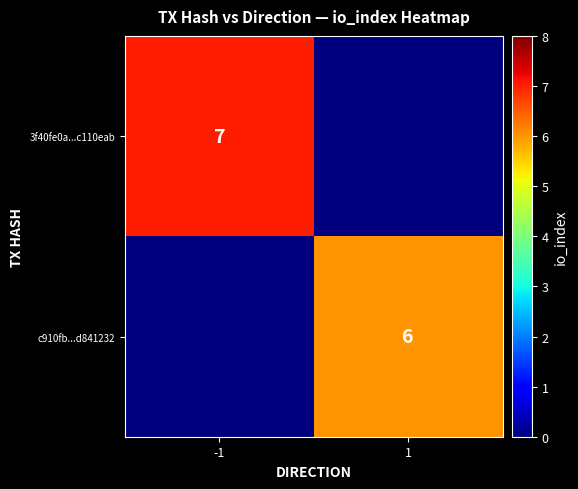

True or false: 3f40fe0a...c110eab has a value of 10 at -1.

False